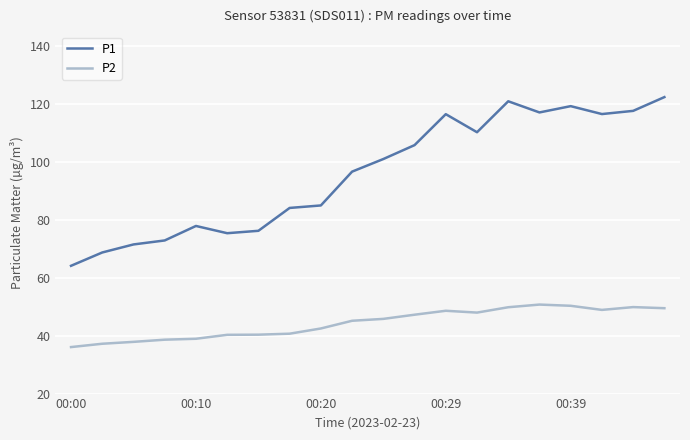

True or false: P2 and P1 intersect in this chart.

False